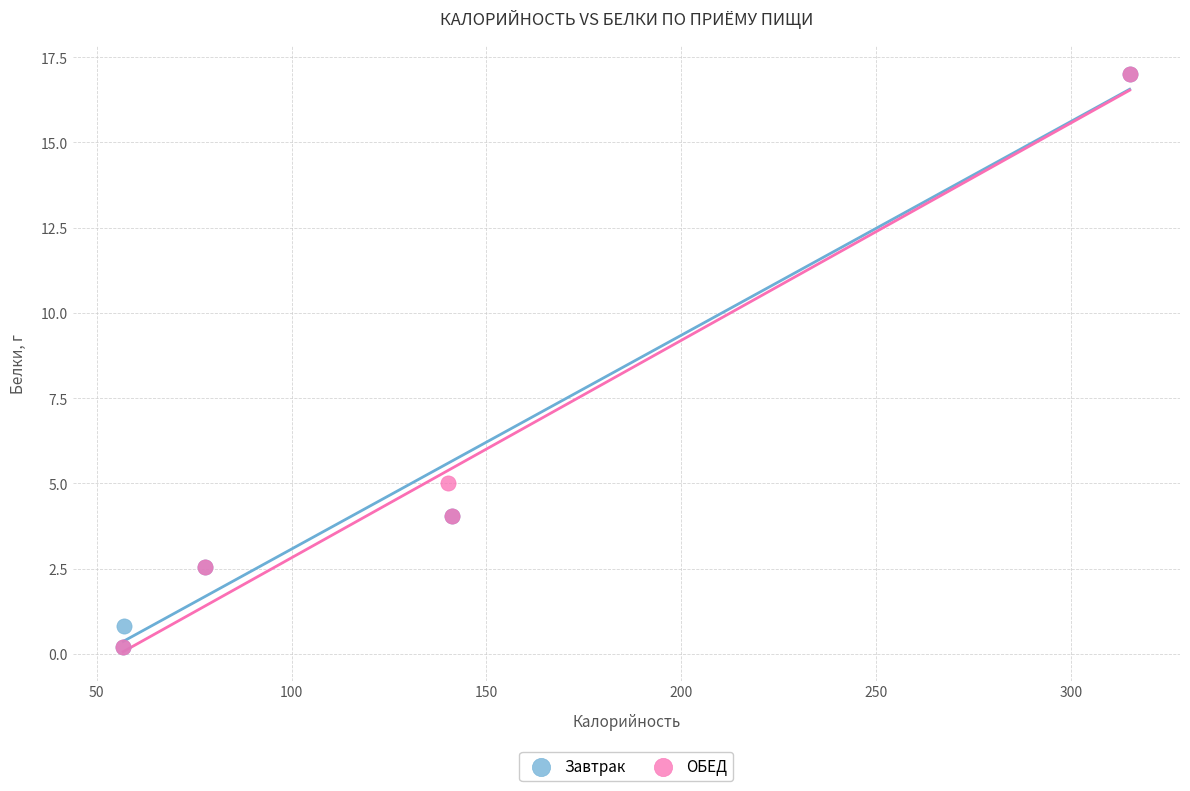

What are all the series names shown in the legend?

Завтрак, ОБЕД